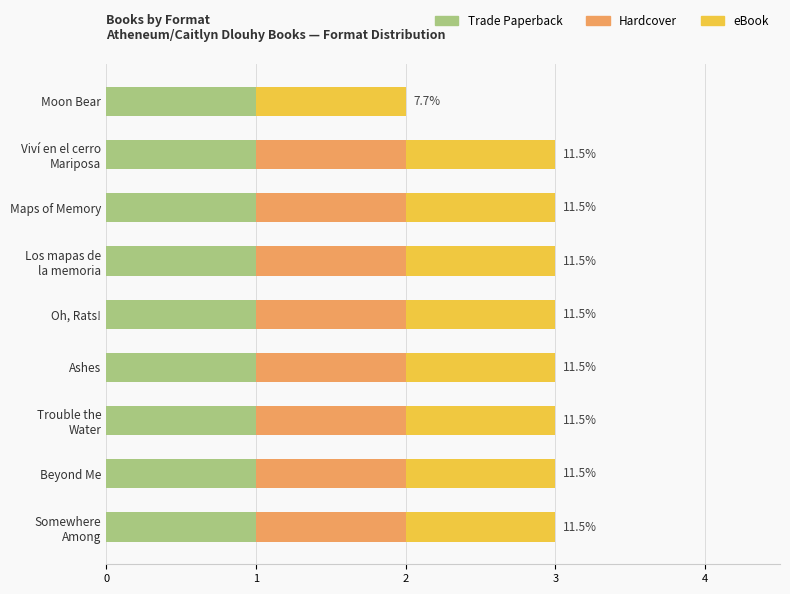

What is the total value across all series at Oh, Rats!?

3